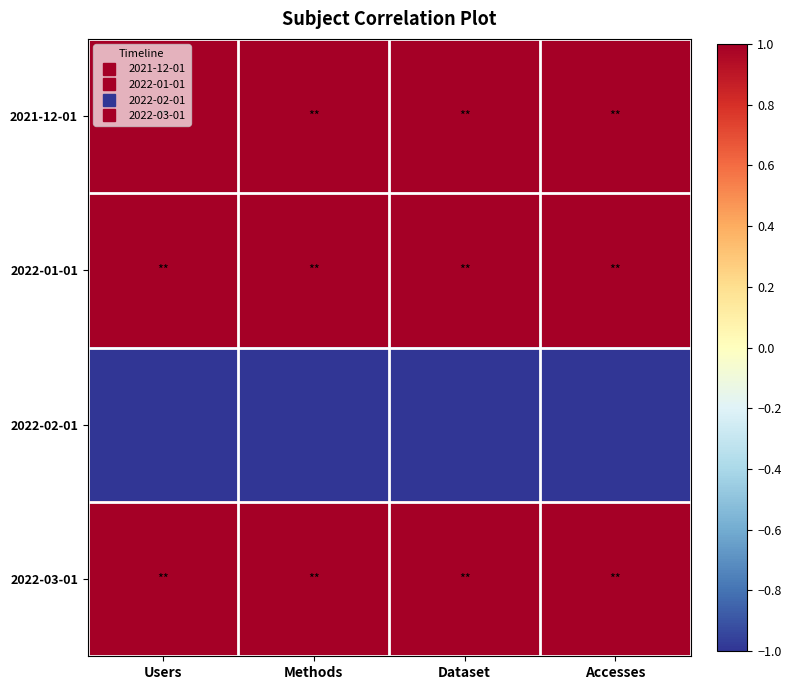

Which label corresponds to the smallest value in the chart?

Users